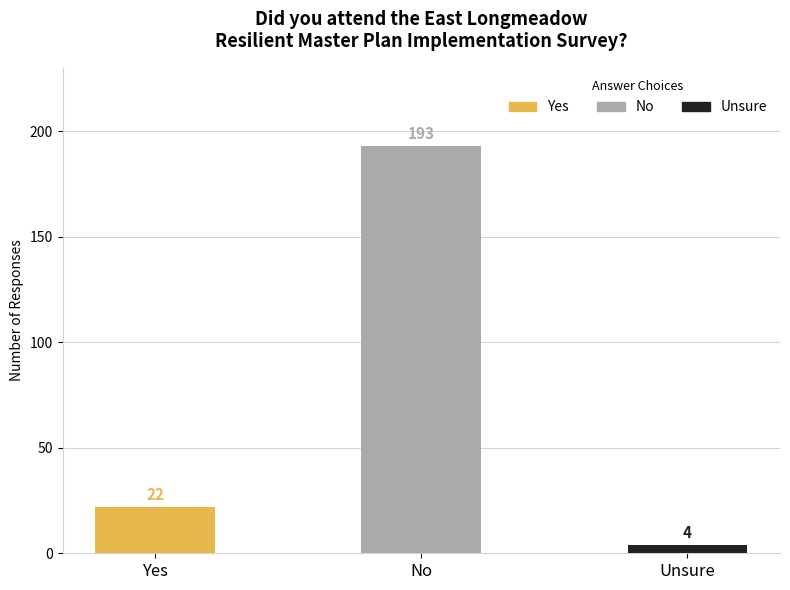

List the labels in order of value, largest first.

No, Yes, Unsure